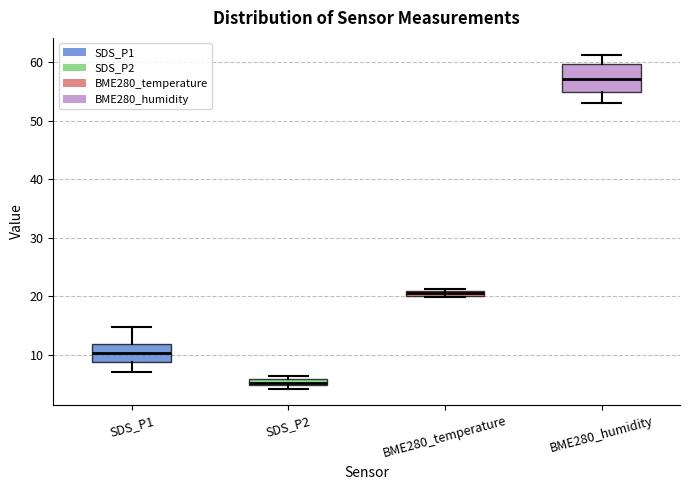

Comparing the boxes themselves (not the whiskers), which one is the tallest?

BME280_humidity